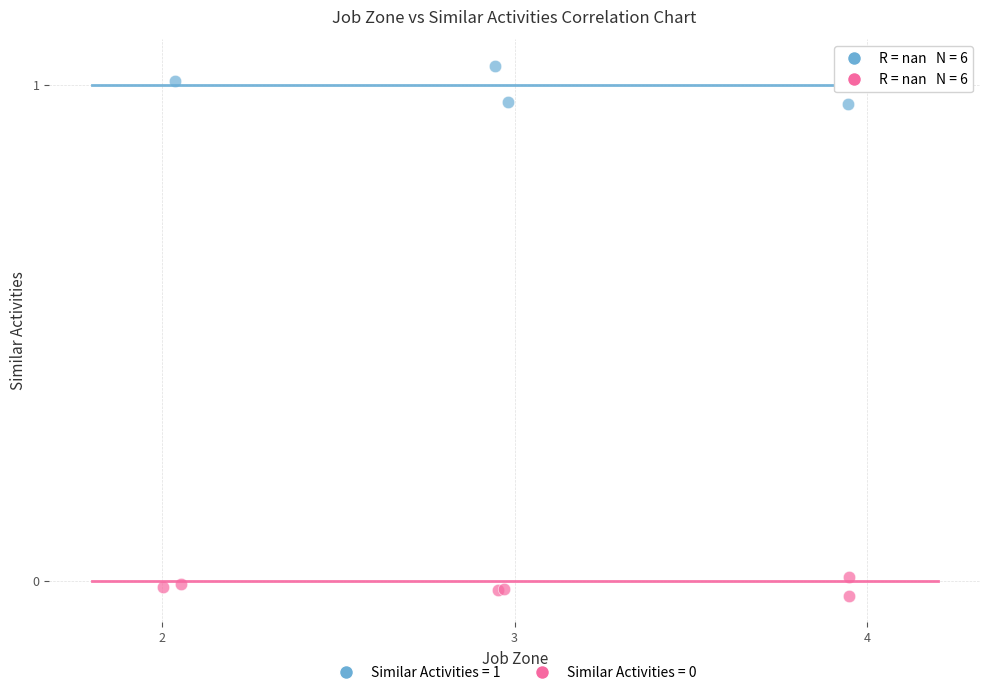

Which series reaches the maximum Y coordinate?

Similar Activities = 1